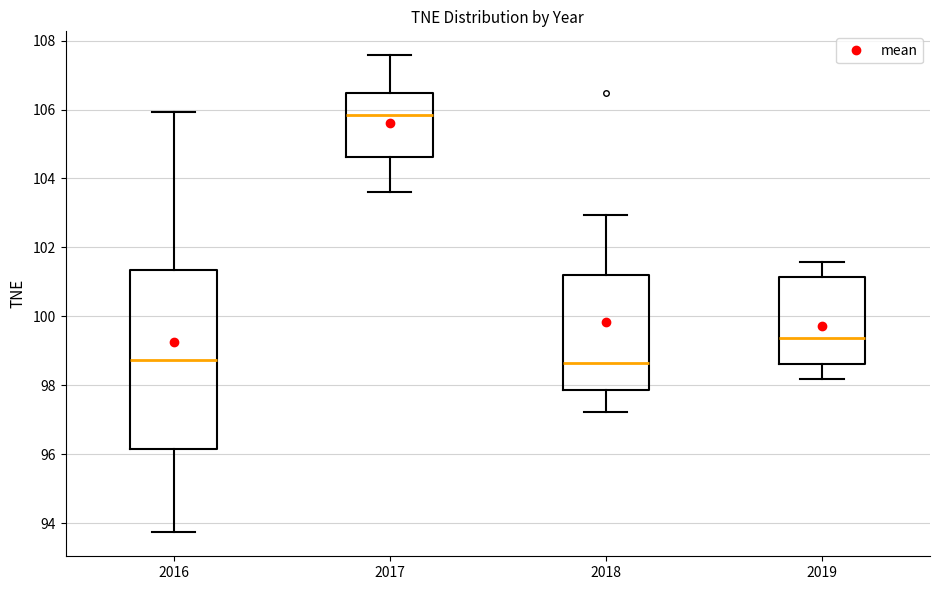

Reading left to right, transcribe this box plot: for each box, give where its median line is, the range the box spans, and where its two whiskers end, as read against the y-axis. The values are not printed on the chart, so give them approximately, as read against the axis.

2016: median 98.8, box 96.2 to 101.4, whiskers 93.8 to 106.0
2017: median 105.8, box 104.6 to 106.4, whiskers 103.6 to 107.6
2018: median 98.6, box 97.8 to 101.2, whiskers 97.2 to 103.0
2019: median 99.4, box 98.6 to 101.2, whiskers 98.2 to 101.6